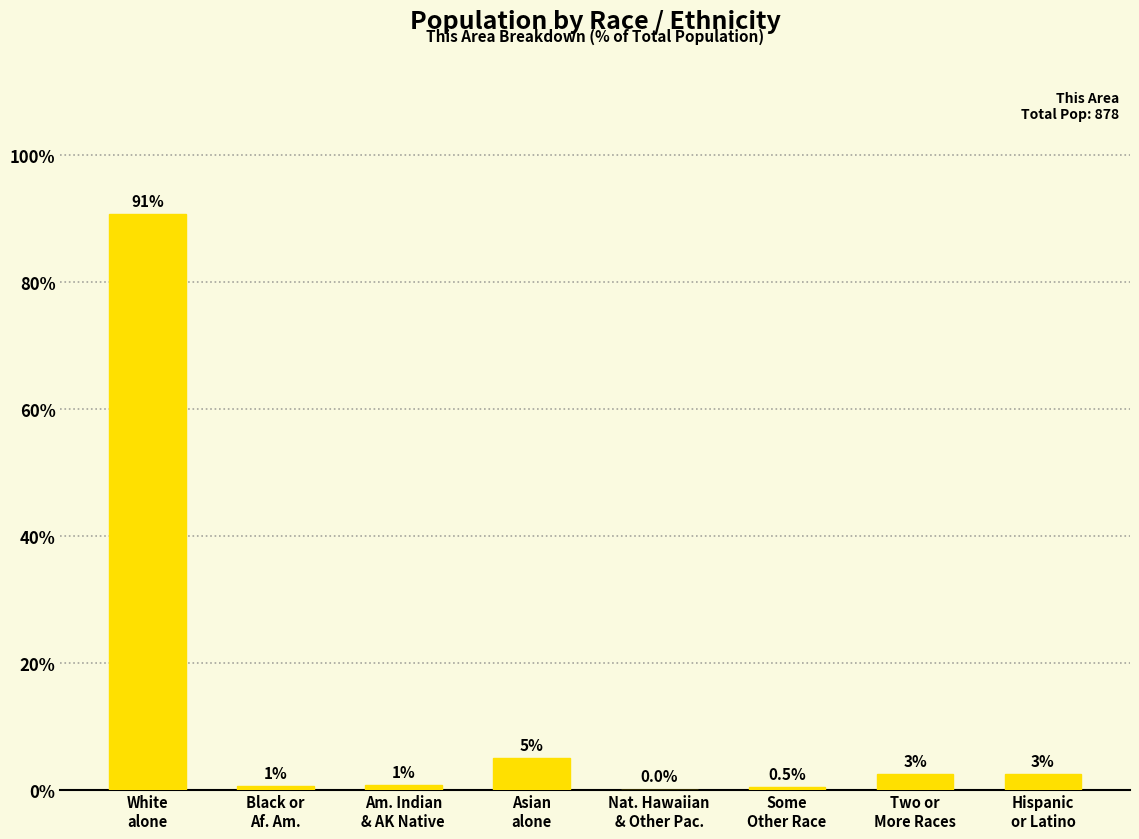

What is the maximum value shown in the chart?

90.8